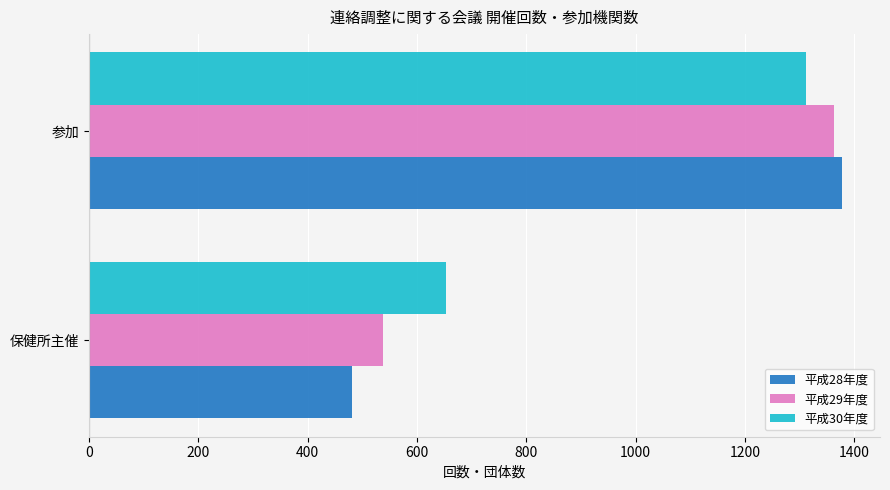

List the labels in order of 平成29年度 value, smallest first.

保健所主催, 参加